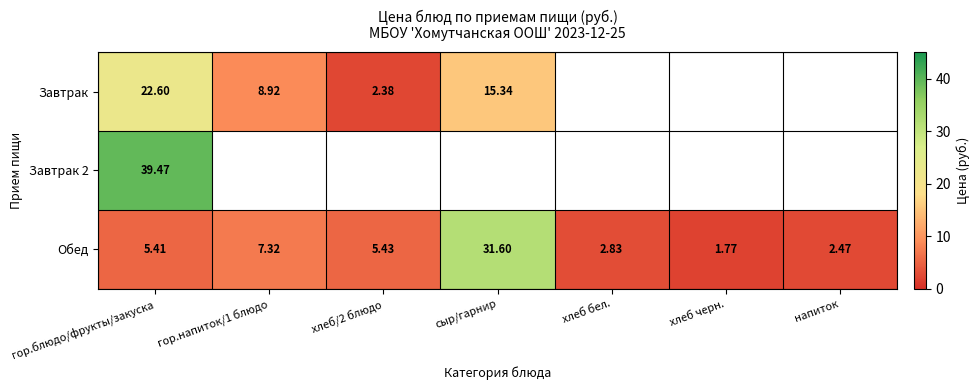

Which category has the highest value in the Обед series?

сыр/гарнир